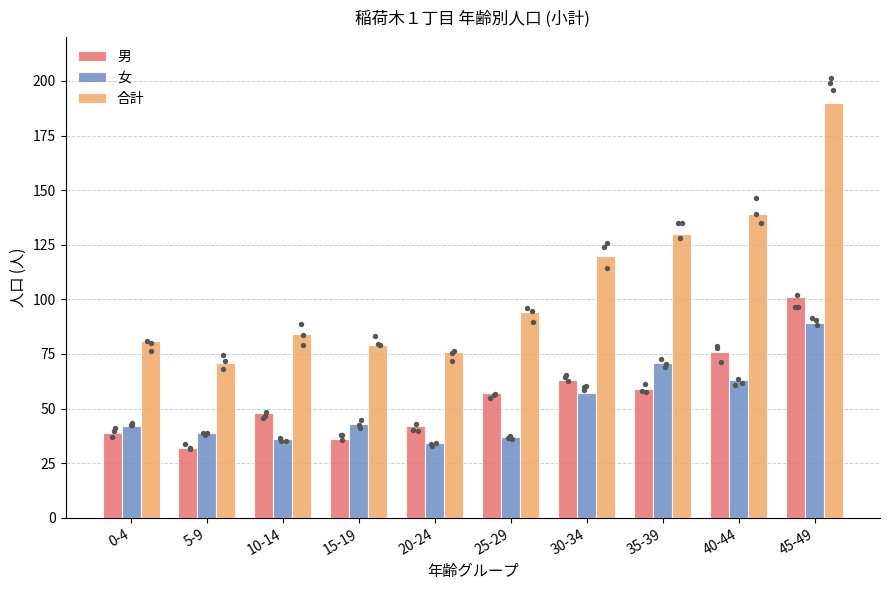

At how many categories does at least one series exceed 115?

4